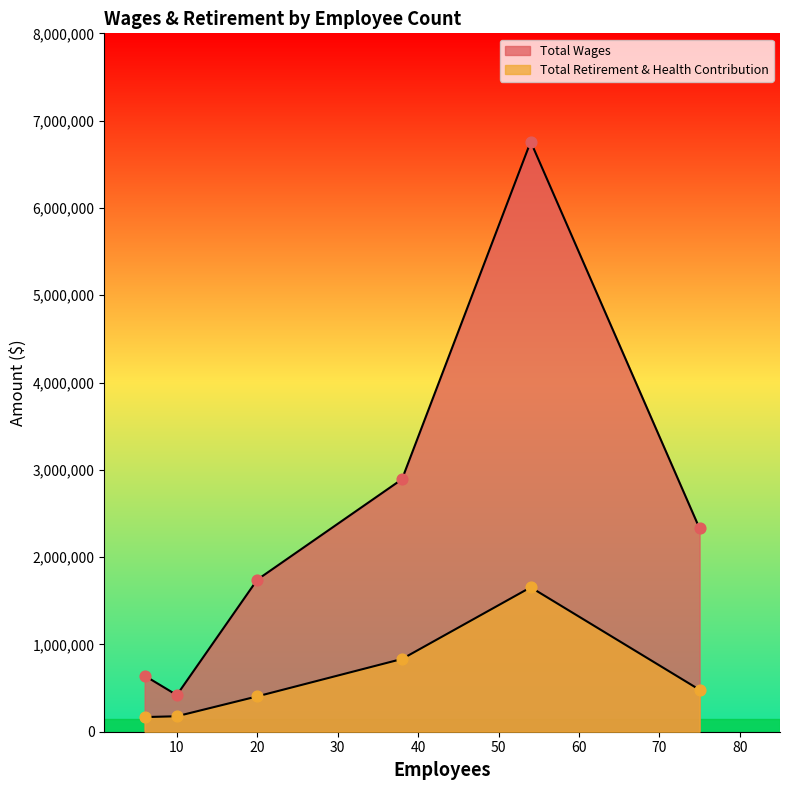

Which series reaches the maximum Y coordinate?

Total Wages